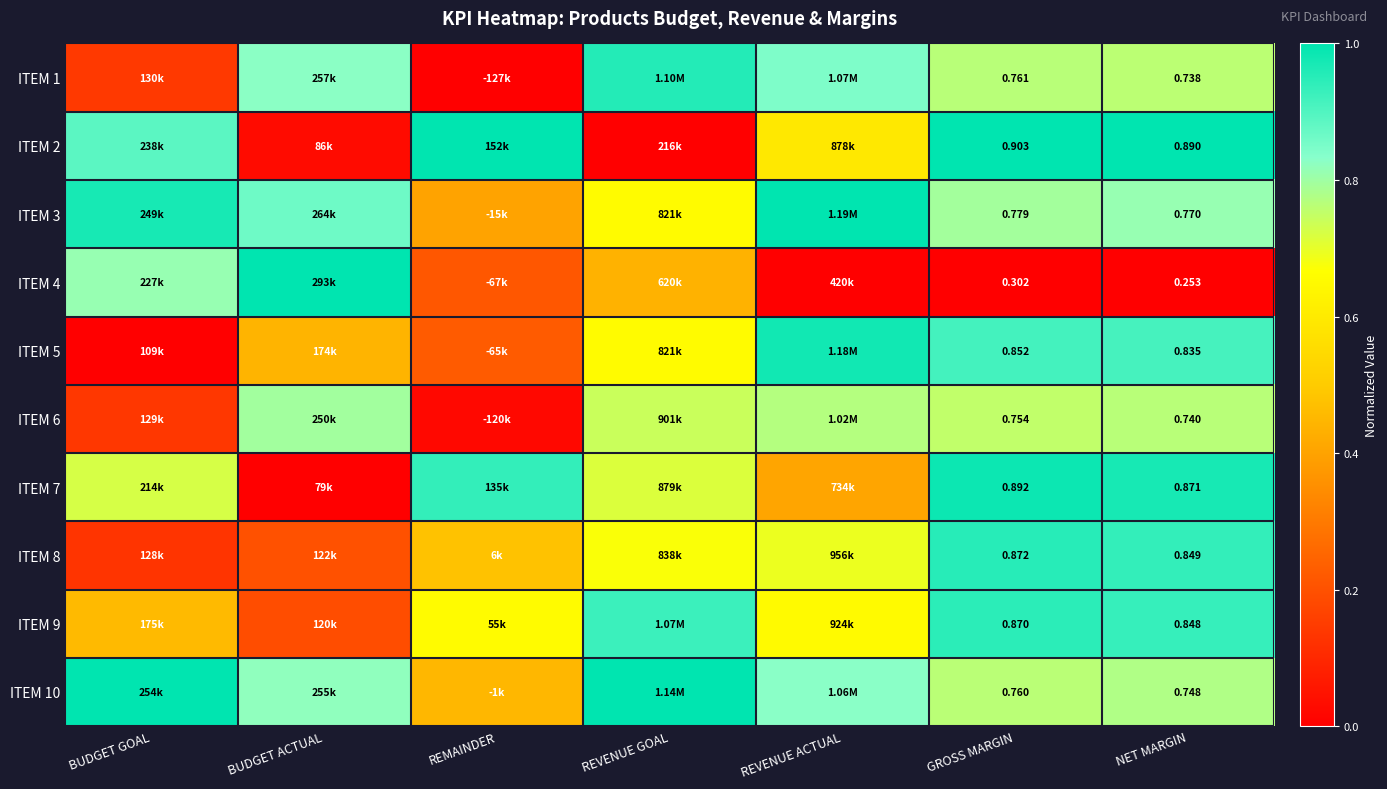

At which category is the sum across all series the highest?

GROSS MARGIN